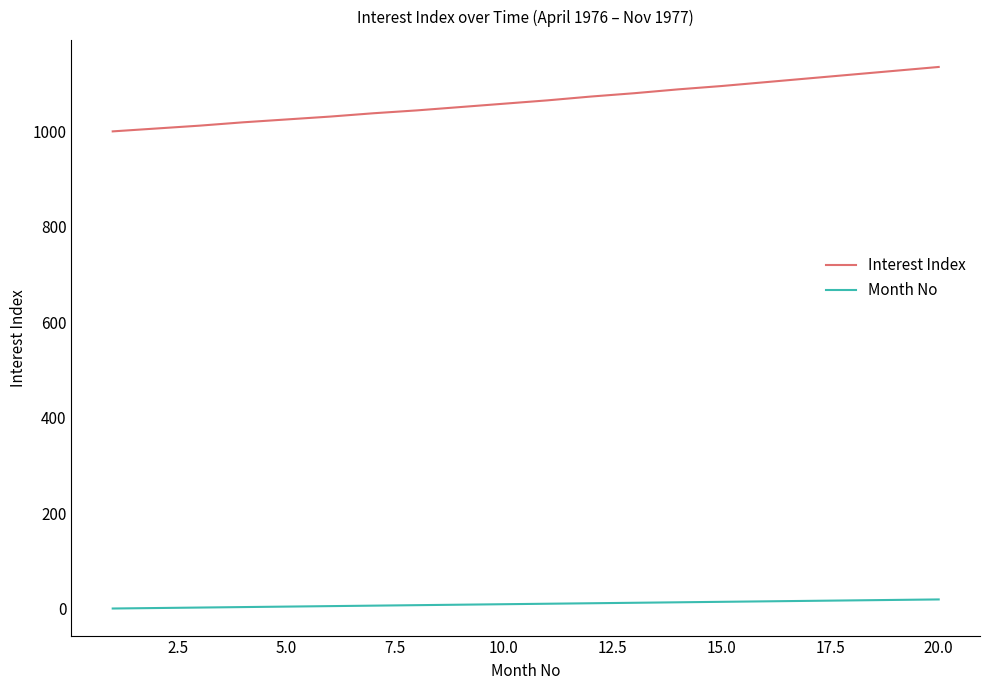

Is this an area chart (filled region under the line)?

No